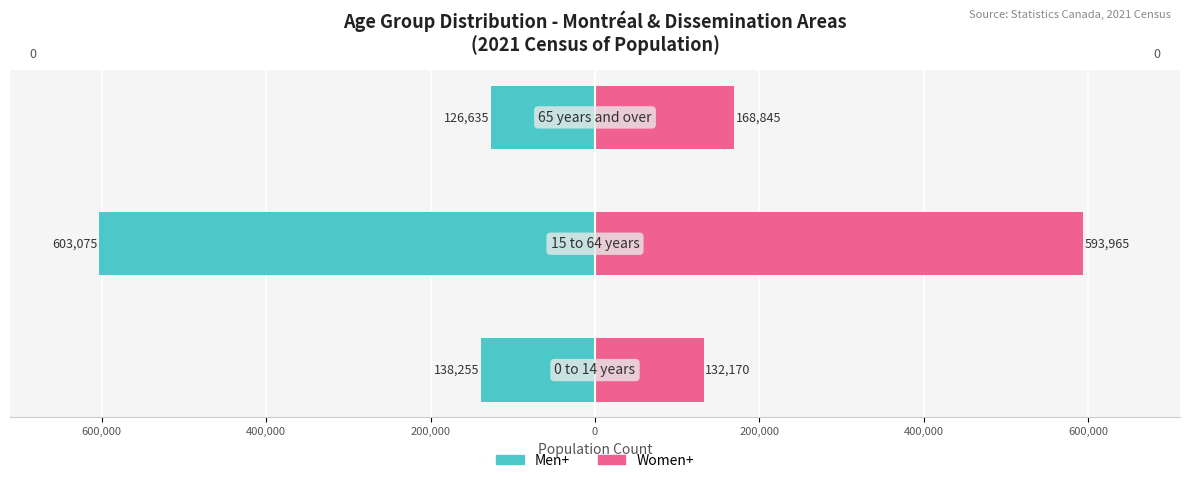

What is the difference between the maximum and minimum values in the Women+ series?

461795